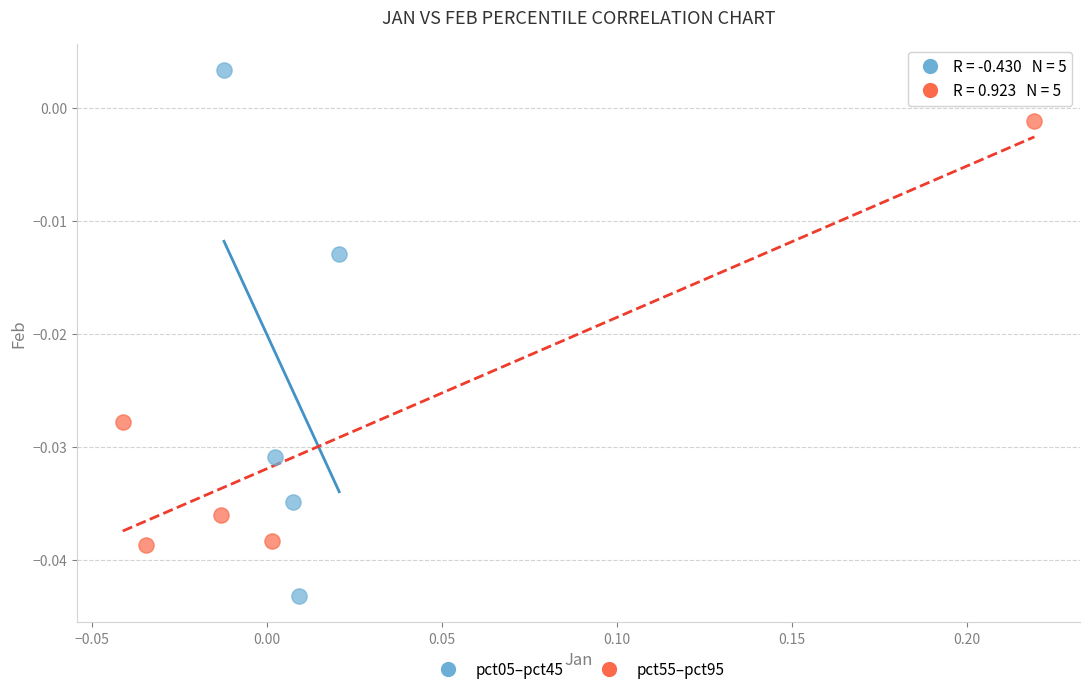

Which series contains the highest Y value?

pct05–pct45